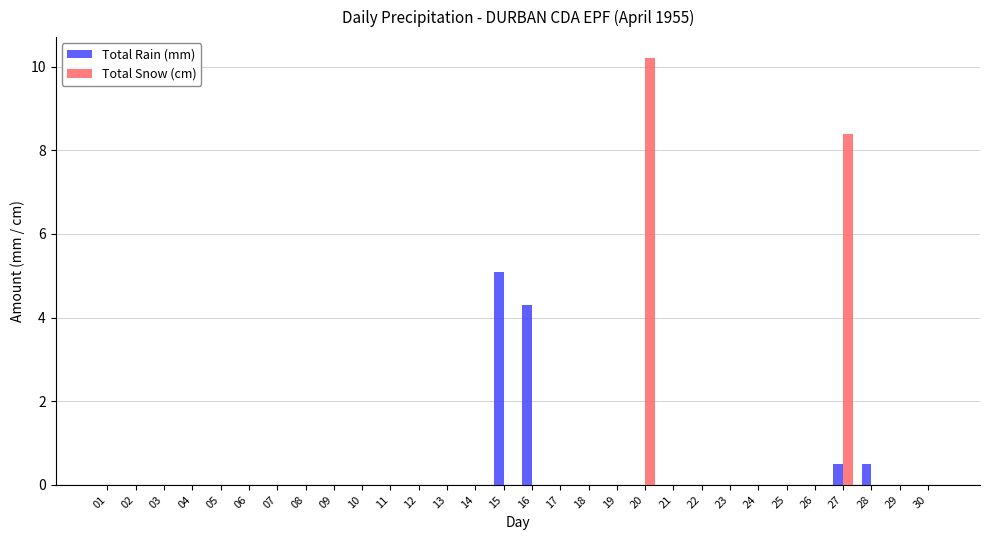

At which category is the sum across all series the highest?

20